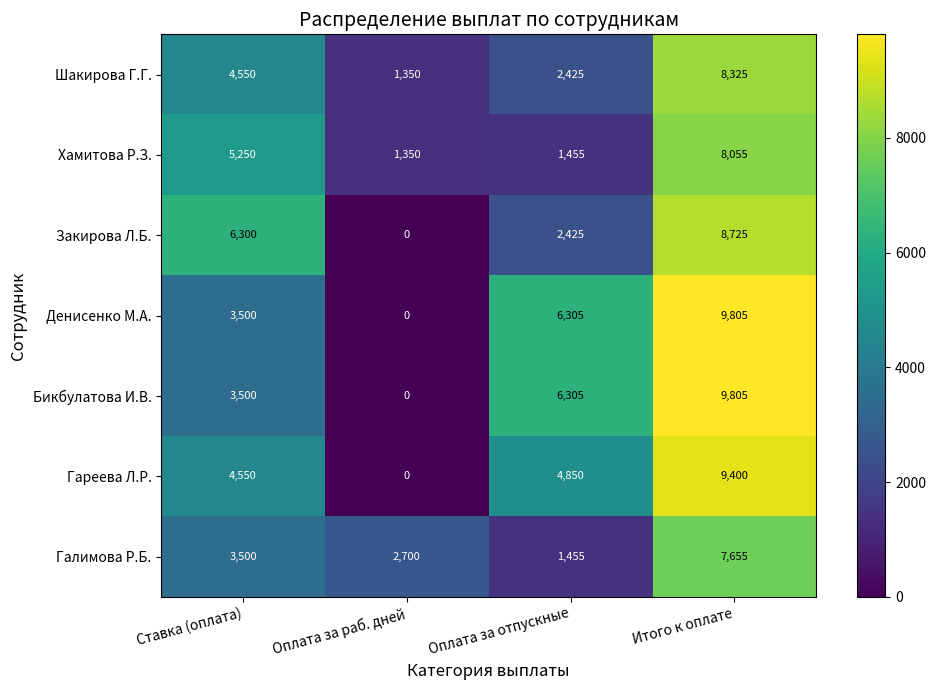

What is the total value across all series at Оплата за раб. дней?

5400